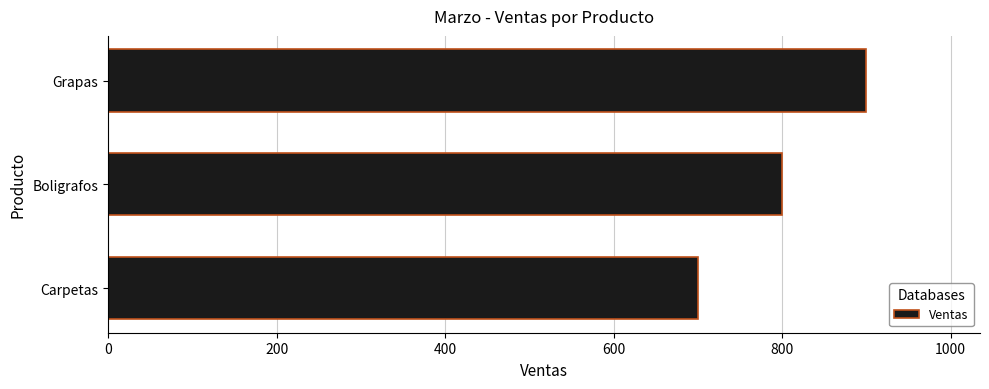

What is the greatest value displayed?

900